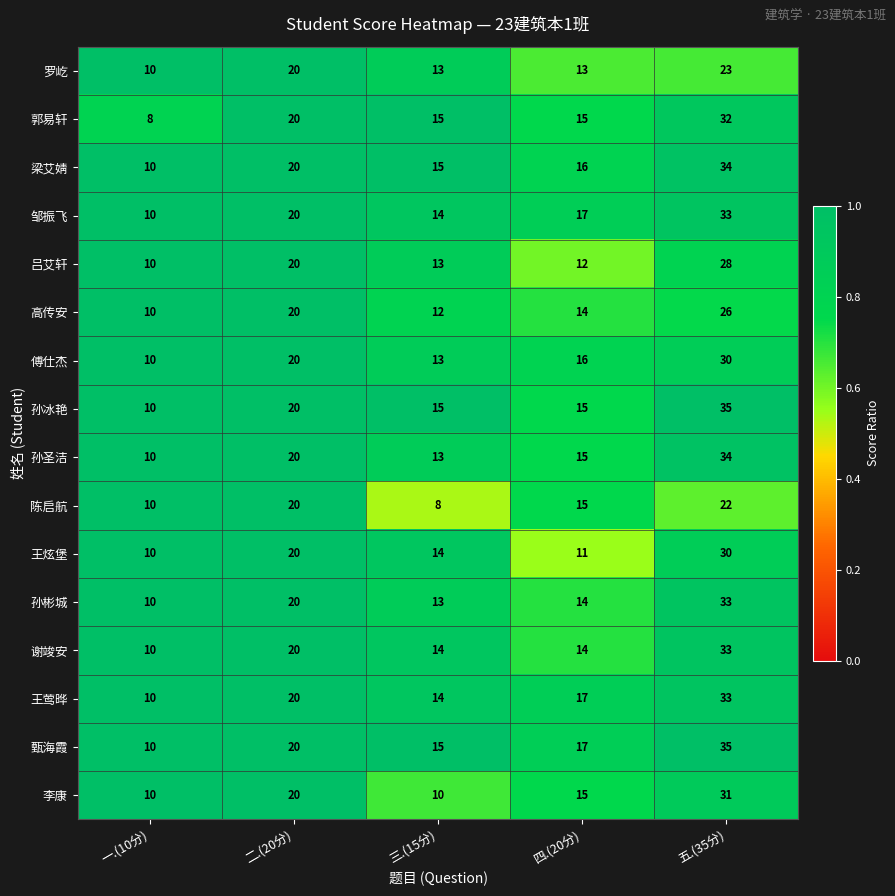

What value does the 郭易轩 series have at 一.(10分), to the nearest 10?

10